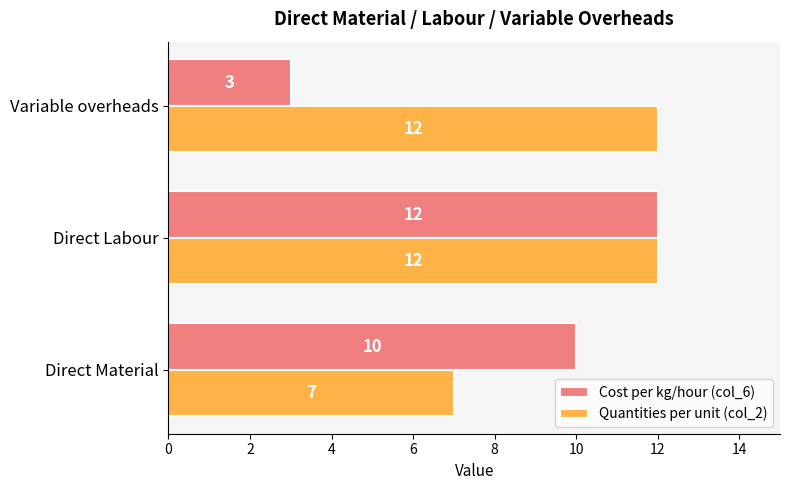

At which category is the sum across all series the highest?

Direct Labour